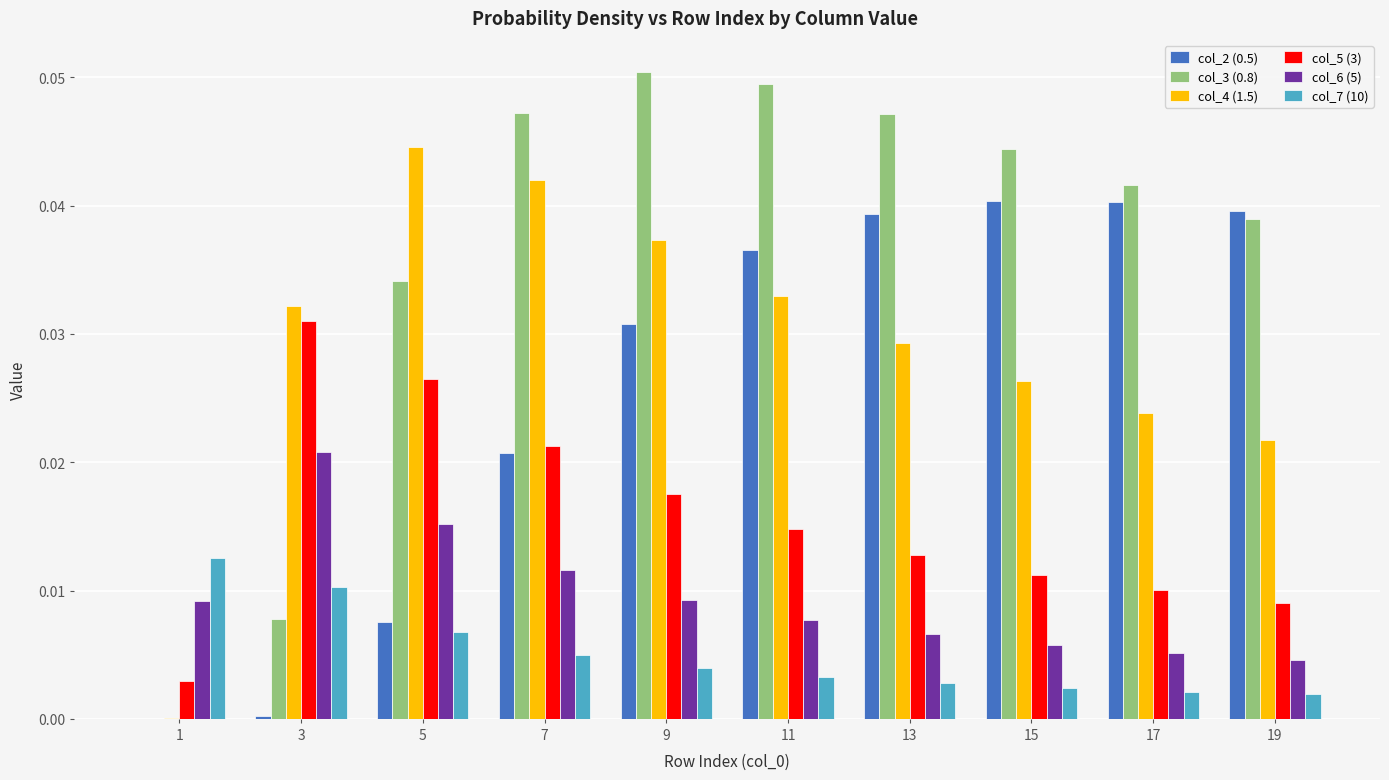

Are the bars grouped side by side (vs. stacked)?

Yes